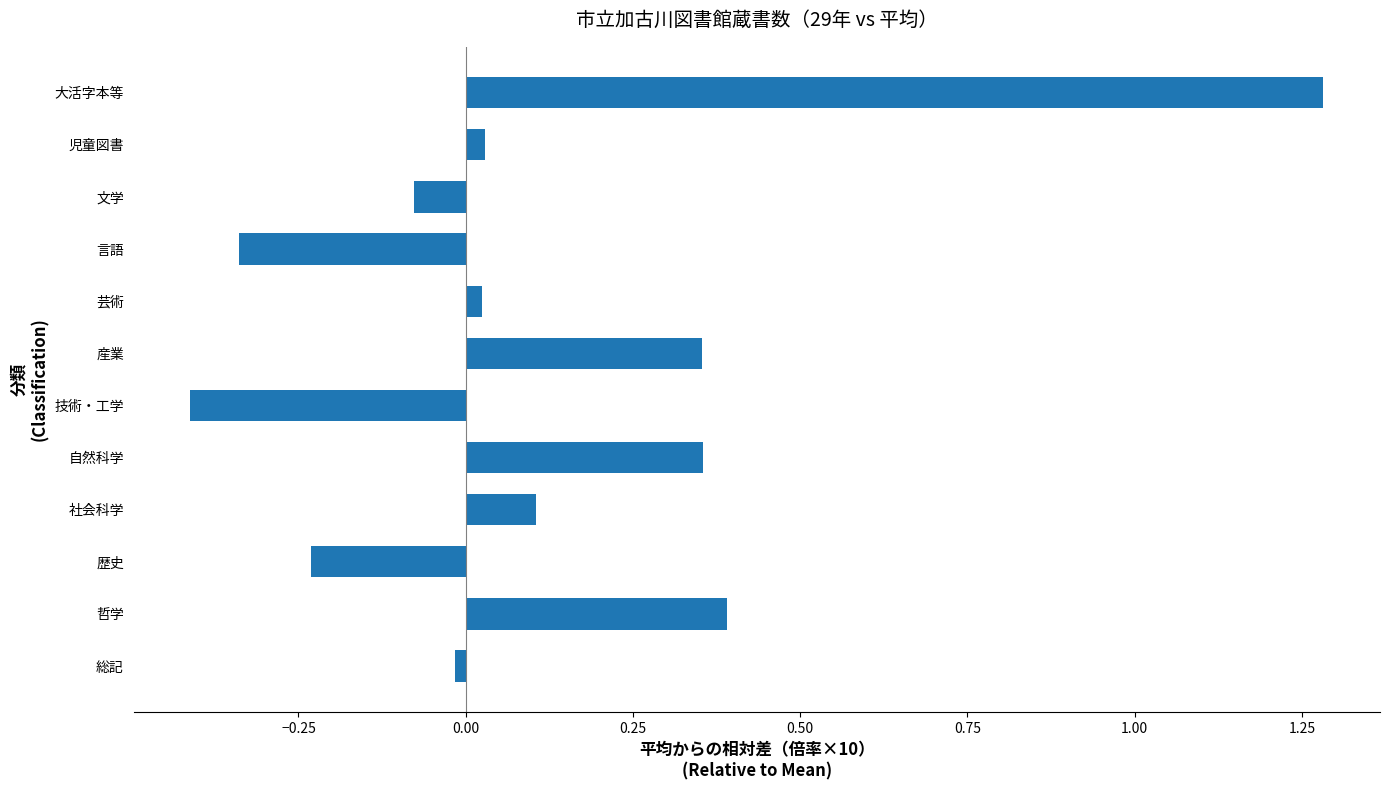

What is the difference between the maximum and second lowest values?

1.6